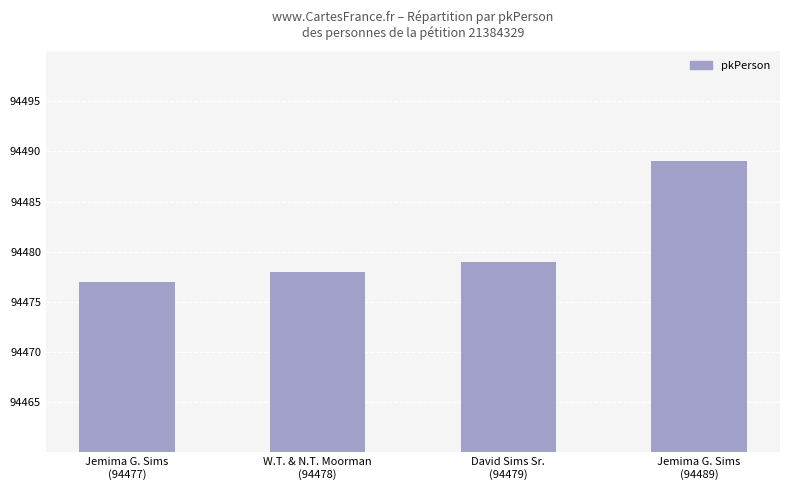

List the labels in order of value, smallest first.

Jemima G. Sims
(94477), W.T. & N.T. Moorman
(94478), David Sims Sr.
(94479), Jemima G. Sims
(94489)